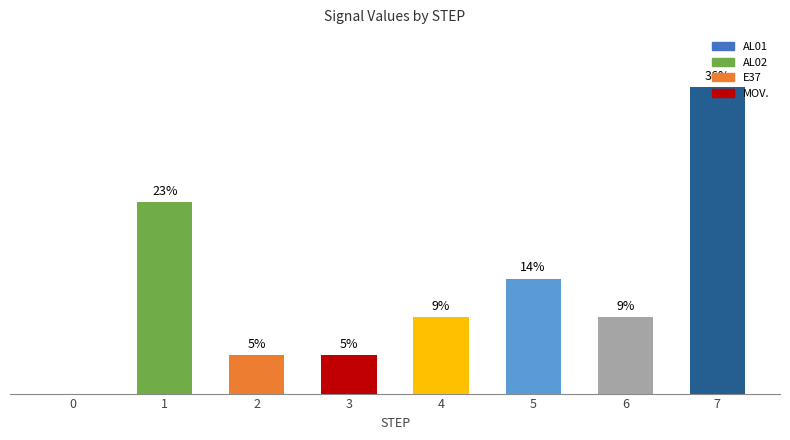

Does the chart contain any negative values?

No